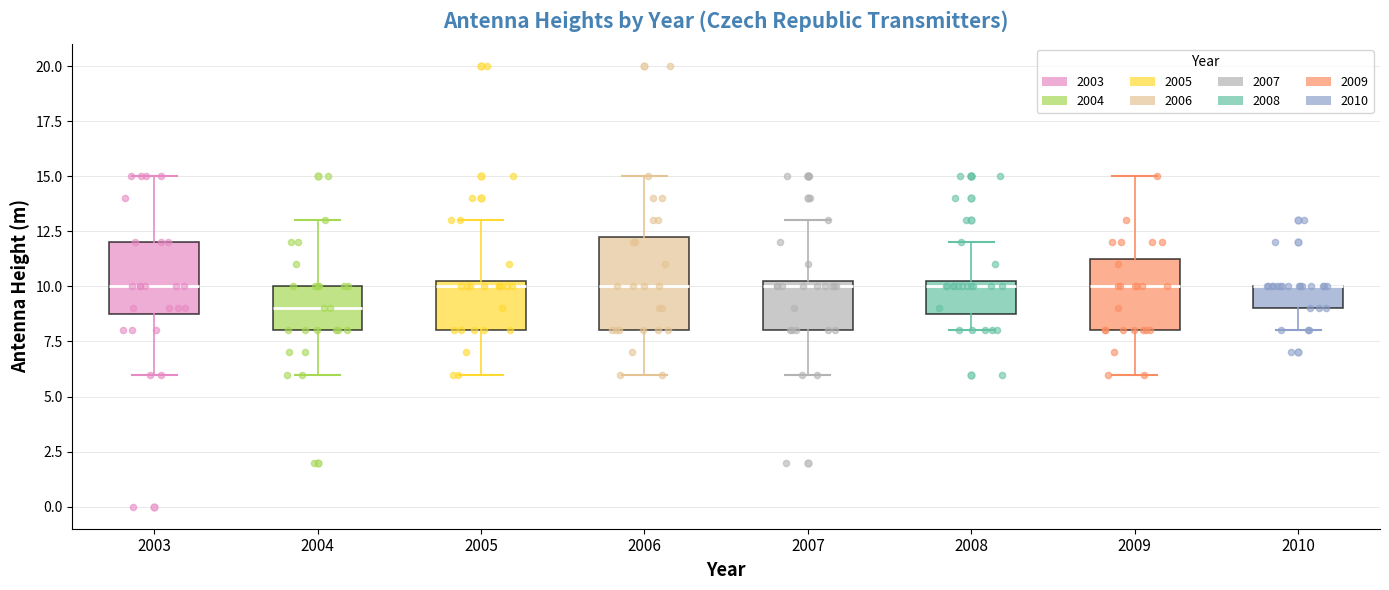

Where does the lower whisker of the box at x = 2009 end on the y-axis? The values are not printed on the chart, so give them approximately, as read against the axis.

6.0